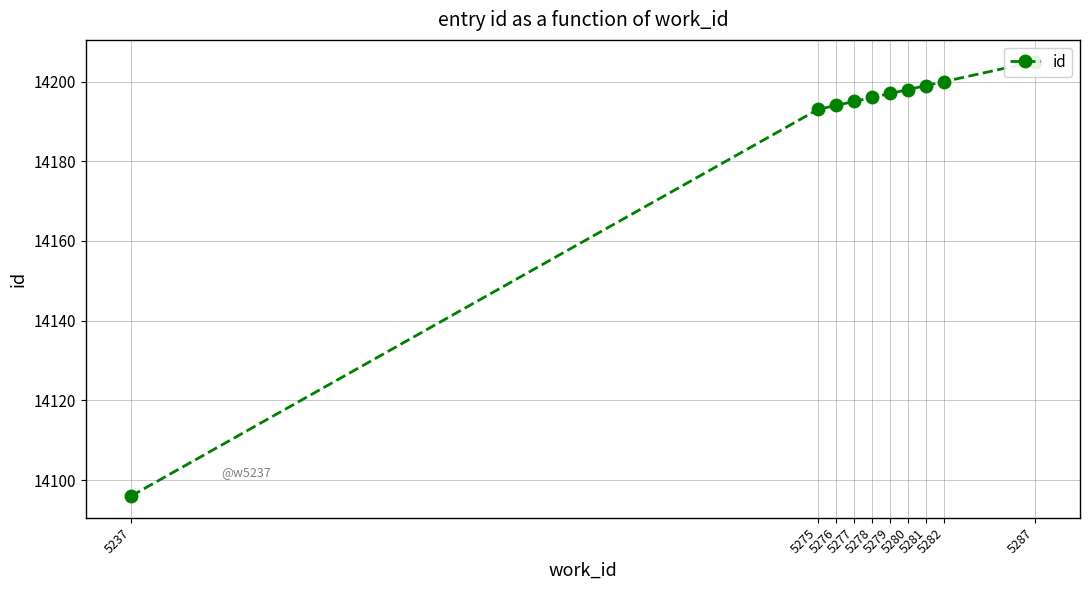

What value does the data have at 5278, to the nearest 50?

14200